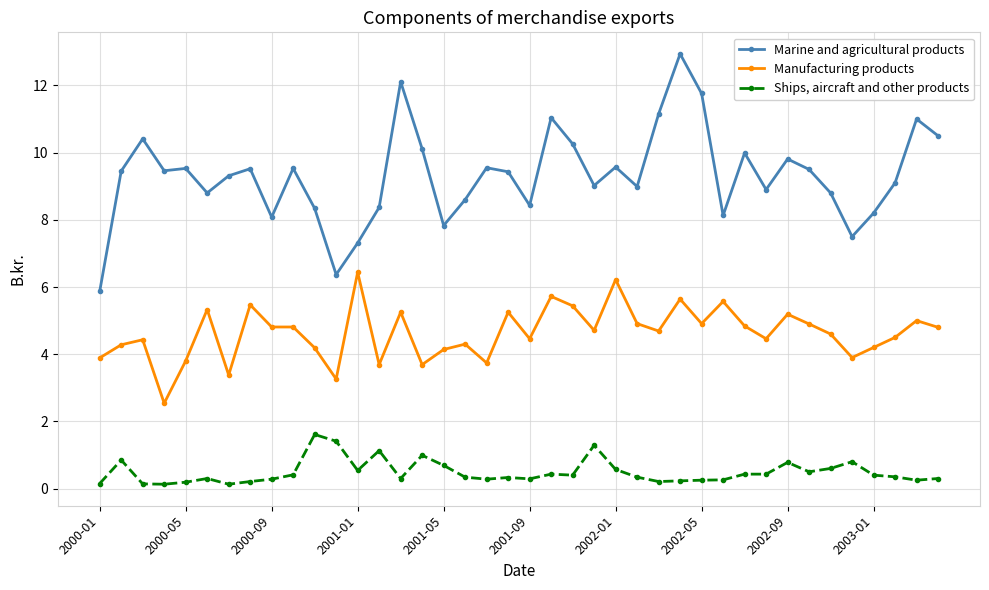

What is the sum of all Marine and agricultural products values?

372.6